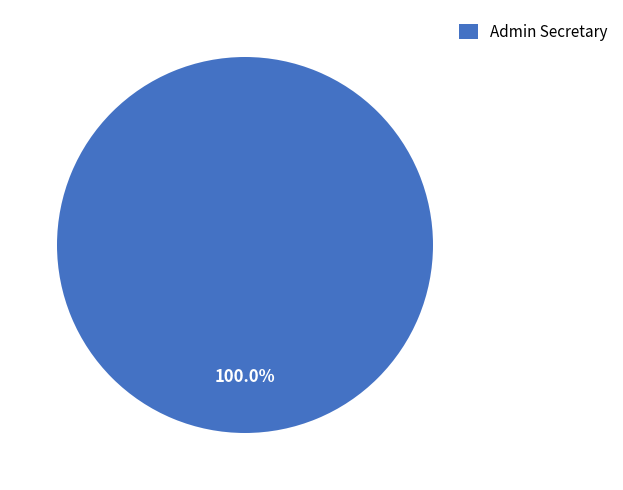

Does any single category account for the majority?

Yes